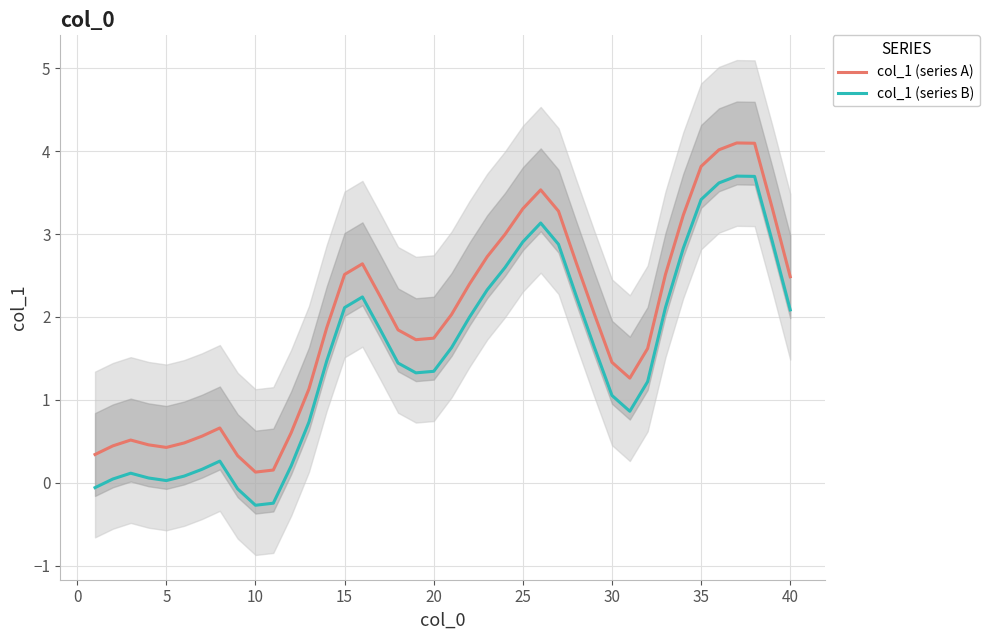

Rank the series by their maximum value, from lowest to highest.

col_1 (series B), col_1 (series A)